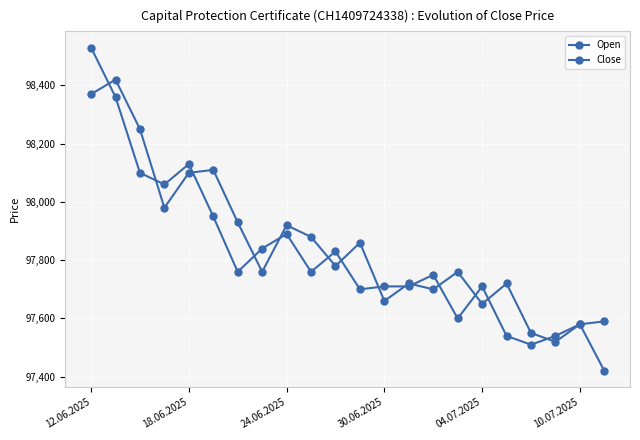

Which category has the highest value across all series?

12.06.2025